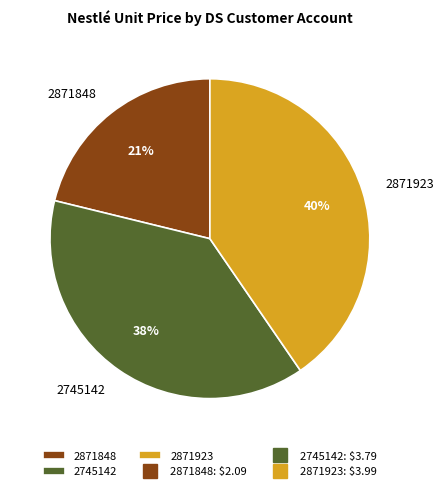

Is there any slice that represents more than half of the pie?

No